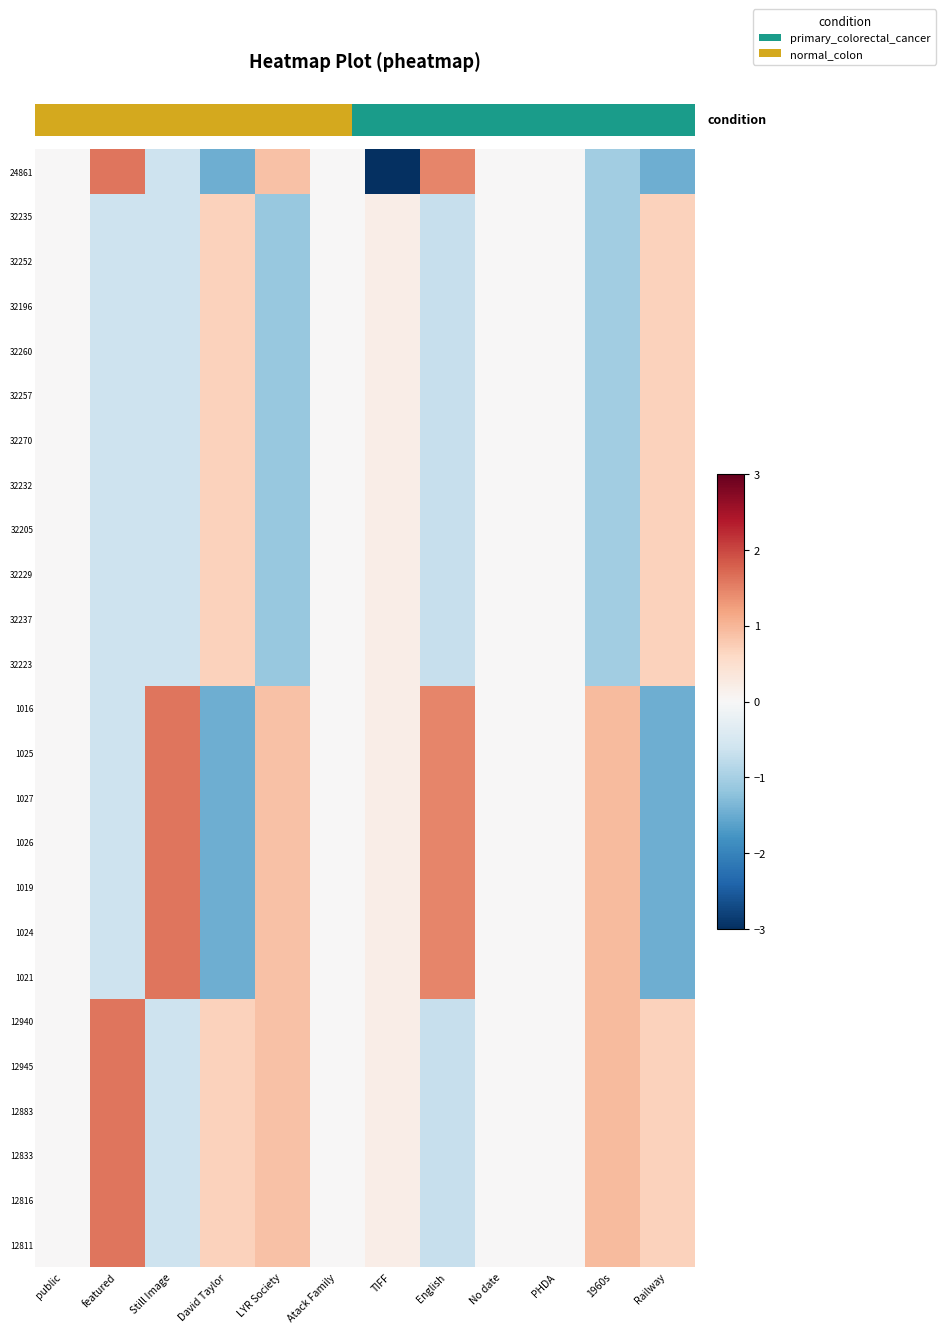

Reading right to left, what are all the values shown in this chart?

24861: Railway=-1.5	1960s=-1.0	PHDA=0.0	No date=0.0	English=1.5	TIFF=-4.9	Atack Family=0.0	LYR Society=0.9	David Taylor=-1.5	Still Image=-0.6	featured=1.6	public=0.0
32235: Railway=0.7	1960s=-1.0	PHDA=0.0	No date=0.0	English=-0.7	TIFF=0.2	Atack Family=0.0	LYR Society=-1.1	David Taylor=0.7	Still Image=-0.6	featured=-0.6	public=0.0
32252: Railway=0.7	1960s=-1.0	PHDA=0.0	No date=0.0	English=-0.7	TIFF=0.2	Atack Family=0.0	LYR Society=-1.1	David Taylor=0.7	Still Image=-0.6	featured=-0.6	public=0.0
32196: Railway=0.7	1960s=-1.0	PHDA=0.0	No date=0.0	English=-0.7	TIFF=0.2	Atack Family=0.0	LYR Society=-1.1	David Taylor=0.7	Still Image=-0.6	featured=-0.6	public=0.0
32260: Railway=0.7	1960s=-1.0	PHDA=0.0	No date=0.0	English=-0.7	TIFF=0.2	Atack Family=0.0	LYR Society=-1.1	David Taylor=0.7	Still Image=-0.6	featured=-0.6	public=0.0
32257: Railway=0.7	1960s=-1.0	PHDA=0.0	No date=0.0	English=-0.7	TIFF=0.2	Atack Family=0.0	LYR Society=-1.1	David Taylor=0.7	Still Image=-0.6	featured=-0.6	public=0.0
32270: Railway=0.7	1960s=-1.0	PHDA=0.0	No date=0.0	English=-0.7	TIFF=0.2	Atack Family=0.0	LYR Society=-1.1	David Taylor=0.7	Still Image=-0.6	featured=-0.6	public=0.0
32232: Railway=0.7	1960s=-1.0	PHDA=0.0	No date=0.0	English=-0.7	TIFF=0.2	Atack Family=0.0	LYR Society=-1.1	David Taylor=0.7	Still Image=-0.6	featured=-0.6	public=0.0
32205: Railway=0.7	1960s=-1.0	PHDA=0.0	No date=0.0	English=-0.7	TIFF=0.2	Atack Family=0.0	LYR Society=-1.1	David Taylor=0.7	Still Image=-0.6	featured=-0.6	public=0.0
32229: Railway=0.7	1960s=-1.0	PHDA=0.0	No date=0.0	English=-0.7	TIFF=0.2	Atack Family=0.0	LYR Society=-1.1	David Taylor=0.7	Still Image=-0.6	featured=-0.6	public=0.0
32237: Railway=0.7	1960s=-1.0	PHDA=0.0	No date=0.0	English=-0.7	TIFF=0.2	Atack Family=0.0	LYR Society=-1.1	David Taylor=0.7	Still Image=-0.6	featured=-0.6	public=0.0
32223: Railway=0.7	1960s=-1.0	PHDA=0.0	No date=0.0	English=-0.7	TIFF=0.2	Atack Family=0.0	LYR Society=-1.1	David Taylor=0.7	Still Image=-0.6	featured=-0.6	public=0.0
1016: Railway=-1.5	1960s=1.0	PHDA=0.0	No date=0.0	English=1.5	TIFF=0.2	Atack Family=0.0	LYR Society=0.9	David Taylor=-1.5	Still Image=1.6	featured=-0.6	public=0.0
1025: Railway=-1.5	1960s=1.0	PHDA=0.0	No date=0.0	English=1.5	TIFF=0.2	Atack Family=0.0	LYR Society=0.9	David Taylor=-1.5	Still Image=1.6	featured=-0.6	public=0.0
1027: Railway=-1.5	1960s=1.0	PHDA=0.0	No date=0.0	English=1.5	TIFF=0.2	Atack Family=0.0	LYR Society=0.9	David Taylor=-1.5	Still Image=1.6	featured=-0.6	public=0.0
1026: Railway=-1.5	1960s=1.0	PHDA=0.0	No date=0.0	English=1.5	TIFF=0.2	Atack Family=0.0	LYR Society=0.9	David Taylor=-1.5	Still Image=1.6	featured=-0.6	public=0.0
1019: Railway=-1.5	1960s=1.0	PHDA=0.0	No date=0.0	English=1.5	TIFF=0.2	Atack Family=0.0	LYR Society=0.9	David Taylor=-1.5	Still Image=1.6	featured=-0.6	public=0.0
1024: Railway=-1.5	1960s=1.0	PHDA=0.0	No date=0.0	English=1.5	TIFF=0.2	Atack Family=0.0	LYR Society=0.9	David Taylor=-1.5	Still Image=1.6	featured=-0.6	public=0.0
1021: Railway=-1.5	1960s=1.0	PHDA=0.0	No date=0.0	English=1.5	TIFF=0.2	Atack Family=0.0	LYR Society=0.9	David Taylor=-1.5	Still Image=1.6	featured=-0.6	public=0.0
12940: Railway=0.7	1960s=1.0	PHDA=0.0	No date=0.0	English=-0.7	TIFF=0.2	Atack Family=0.0	LYR Society=0.9	David Taylor=0.7	Still Image=-0.6	featured=1.6	public=0.0
12945: Railway=0.7	1960s=1.0	PHDA=0.0	No date=0.0	English=-0.7	TIFF=0.2	Atack Family=0.0	LYR Society=0.9	David Taylor=0.7	Still Image=-0.6	featured=1.6	public=0.0
12883: Railway=0.7	1960s=1.0	PHDA=0.0	No date=0.0	English=-0.7	TIFF=0.2	Atack Family=0.0	LYR Society=0.9	David Taylor=0.7	Still Image=-0.6	featured=1.6	public=0.0
12833: Railway=0.7	1960s=1.0	PHDA=0.0	No date=0.0	English=-0.7	TIFF=0.2	Atack Family=0.0	LYR Society=0.9	David Taylor=0.7	Still Image=-0.6	featured=1.6	public=0.0
12816: Railway=0.7	1960s=1.0	PHDA=0.0	No date=0.0	English=-0.7	TIFF=0.2	Atack Family=0.0	LYR Society=0.9	David Taylor=0.7	Still Image=-0.6	featured=1.6	public=0.0
12811: Railway=0.7	1960s=1.0	PHDA=0.0	No date=0.0	English=-0.7	TIFF=0.2	Atack Family=0.0	LYR Society=0.9	David Taylor=0.7	Still Image=-0.6	featured=1.6	public=0.0